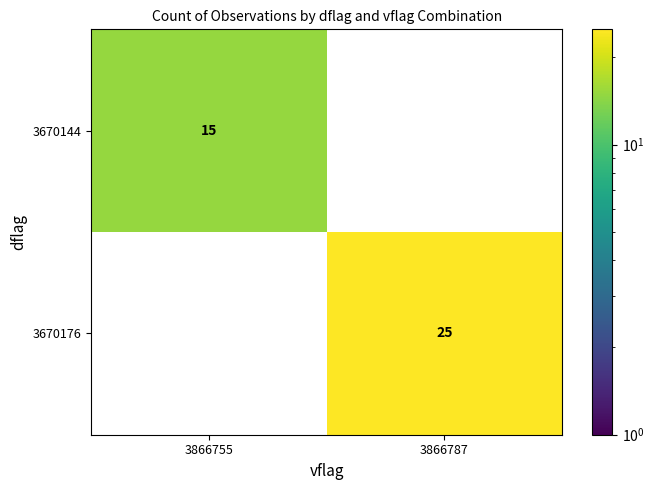

Reading right to left, extract all data points from this chart.

3670144: 0	15
3670176: 25	0